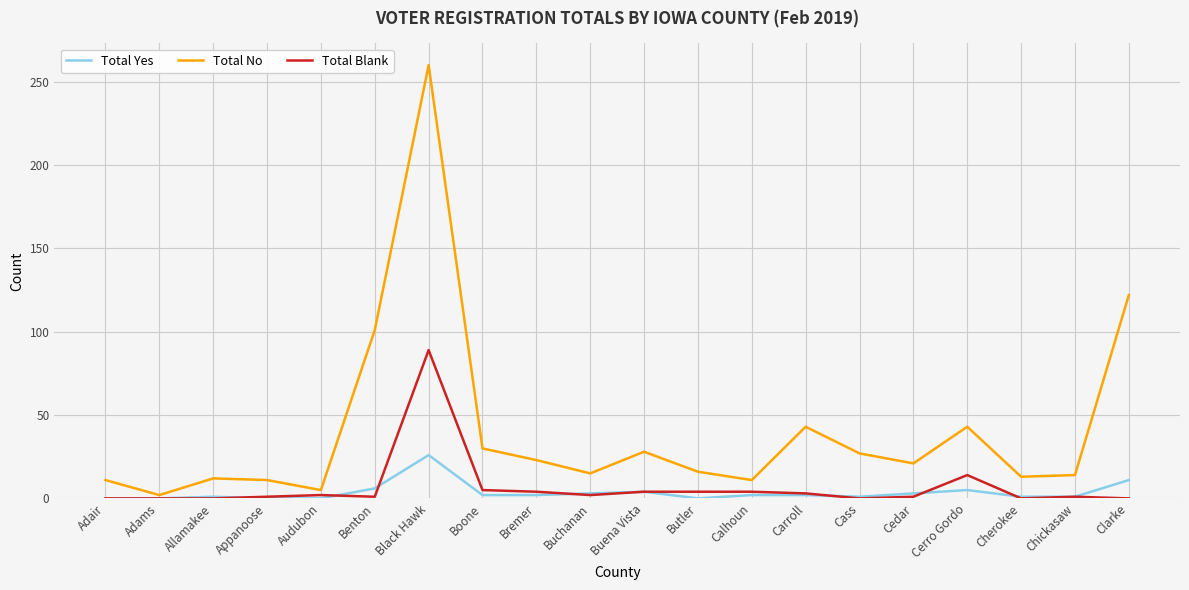

True or false: Total No has a value of 14 at Chickasaw.

True